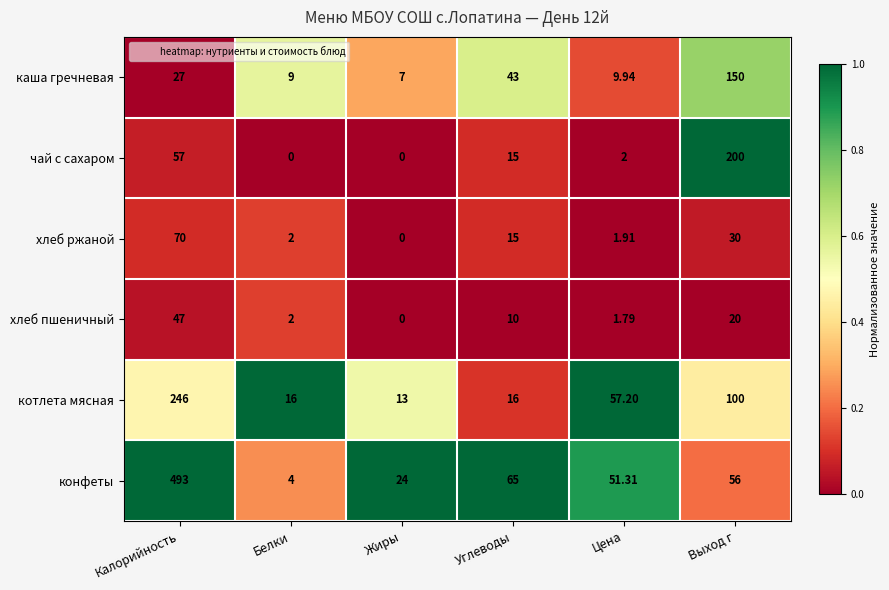

Between Белки and Жиры, which series saw the biggest shift?

конфеты